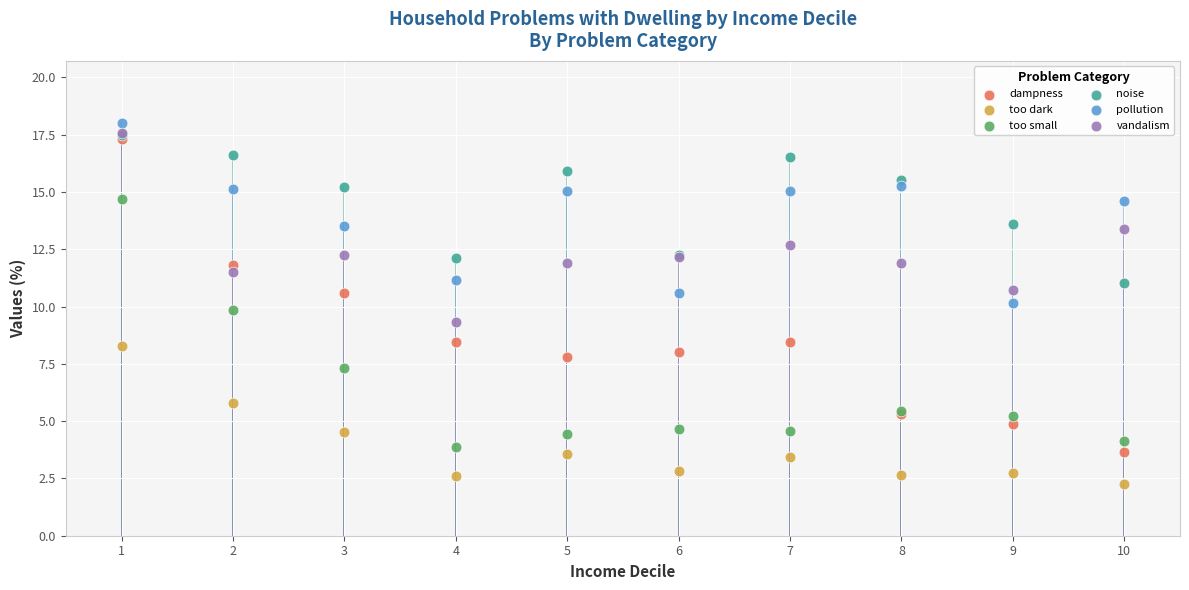

In the too small series, what Y value is closest to 9?

9.9